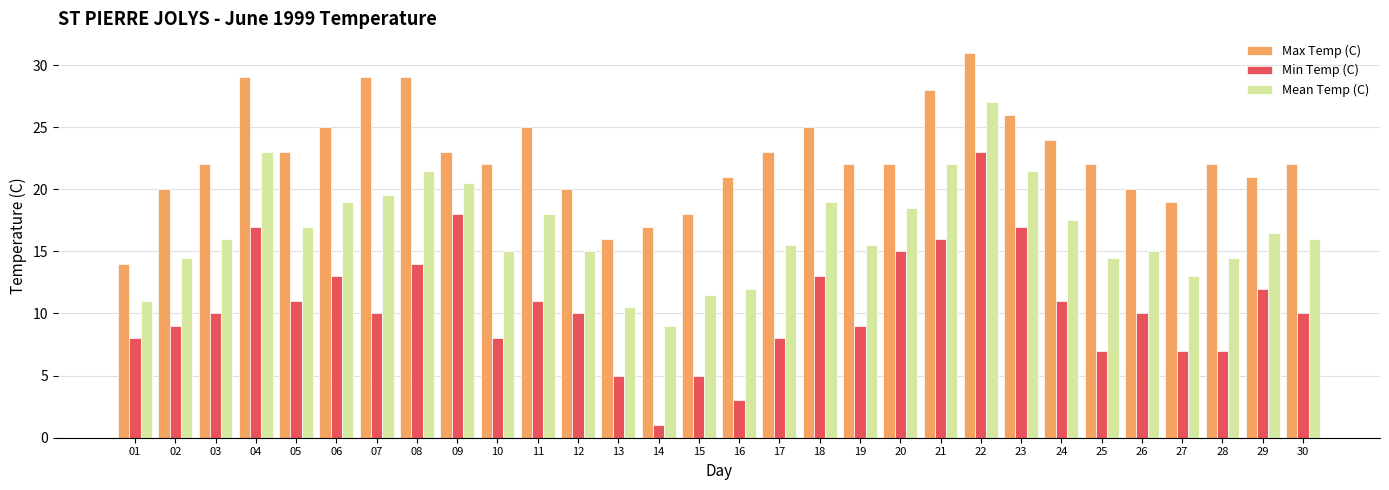

Which category has the lowest value in the Mean Temp (C) series?

14